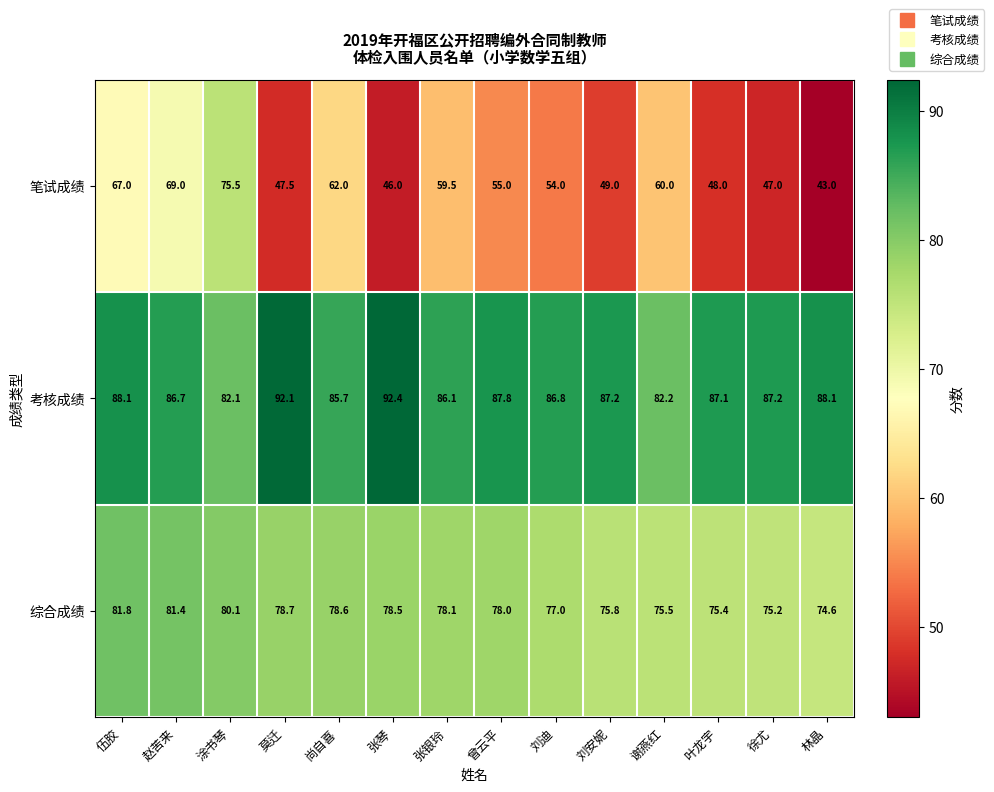

Which series has the largest range (max minus min)?

笔试成绩